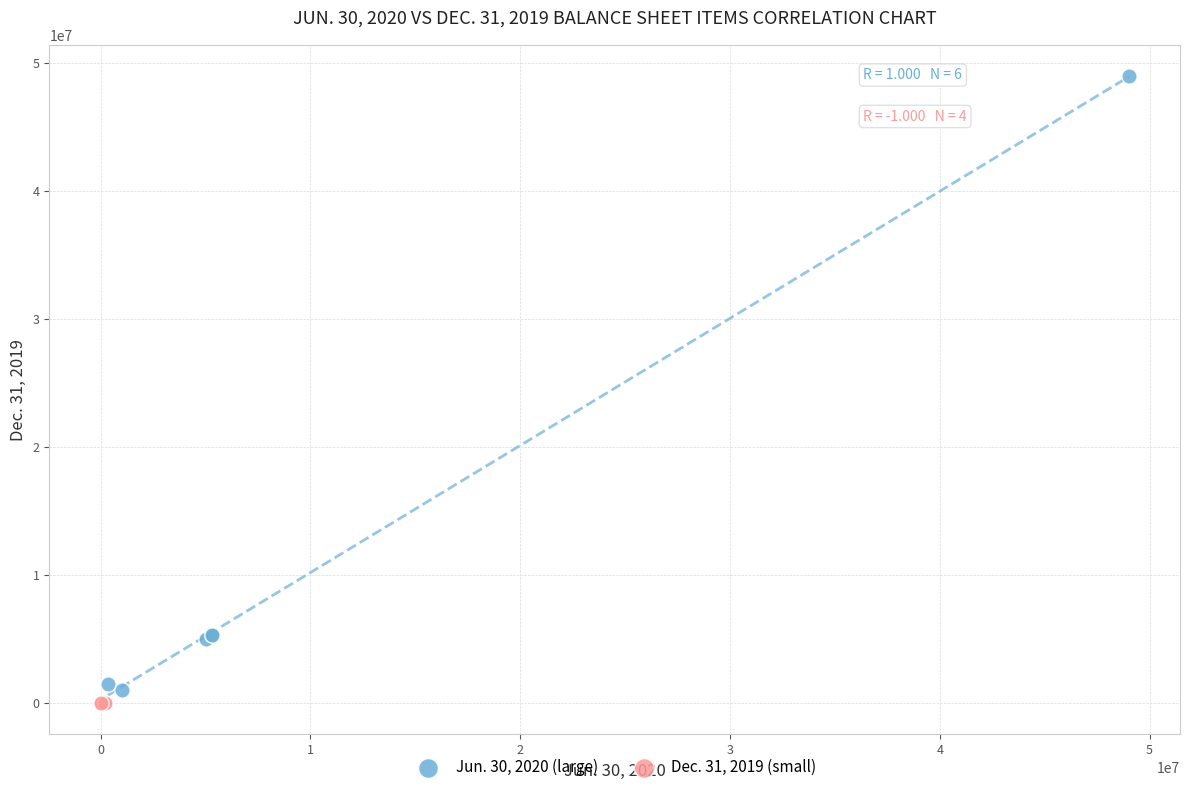

Which series reaches the minimum Y coordinate?

Dec. 31, 2019 (small)